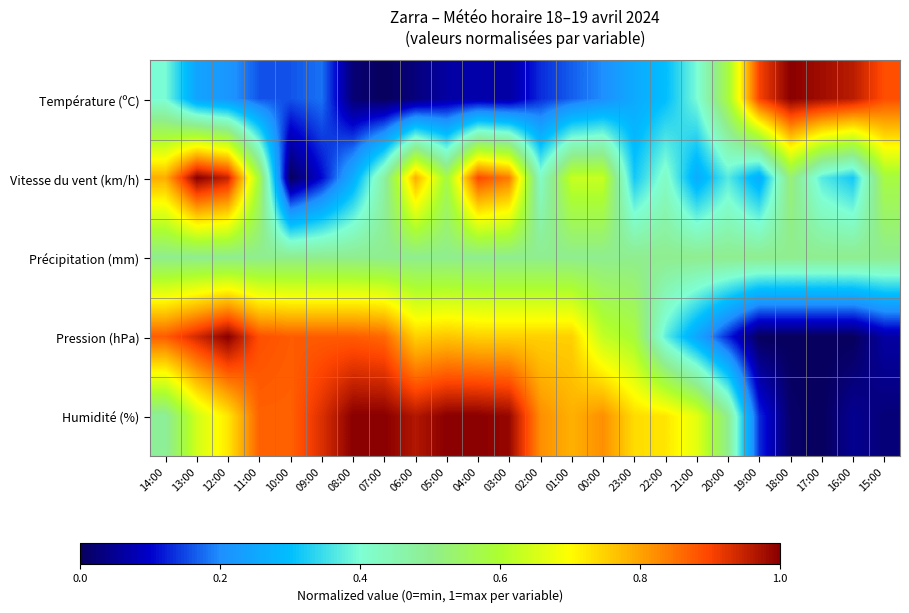

How many distinct data groups are displayed?

5